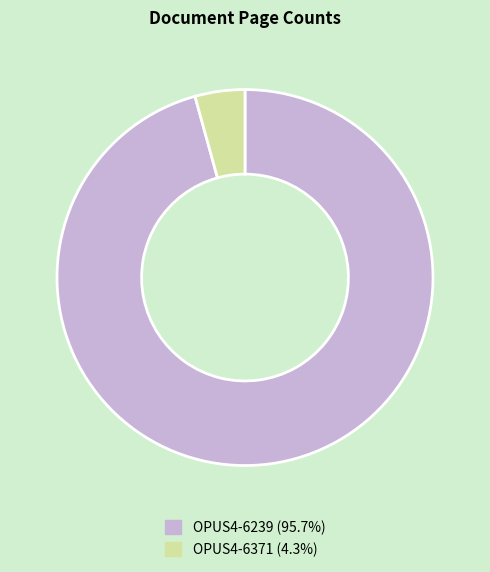

How many segments does this pie chart have?

2